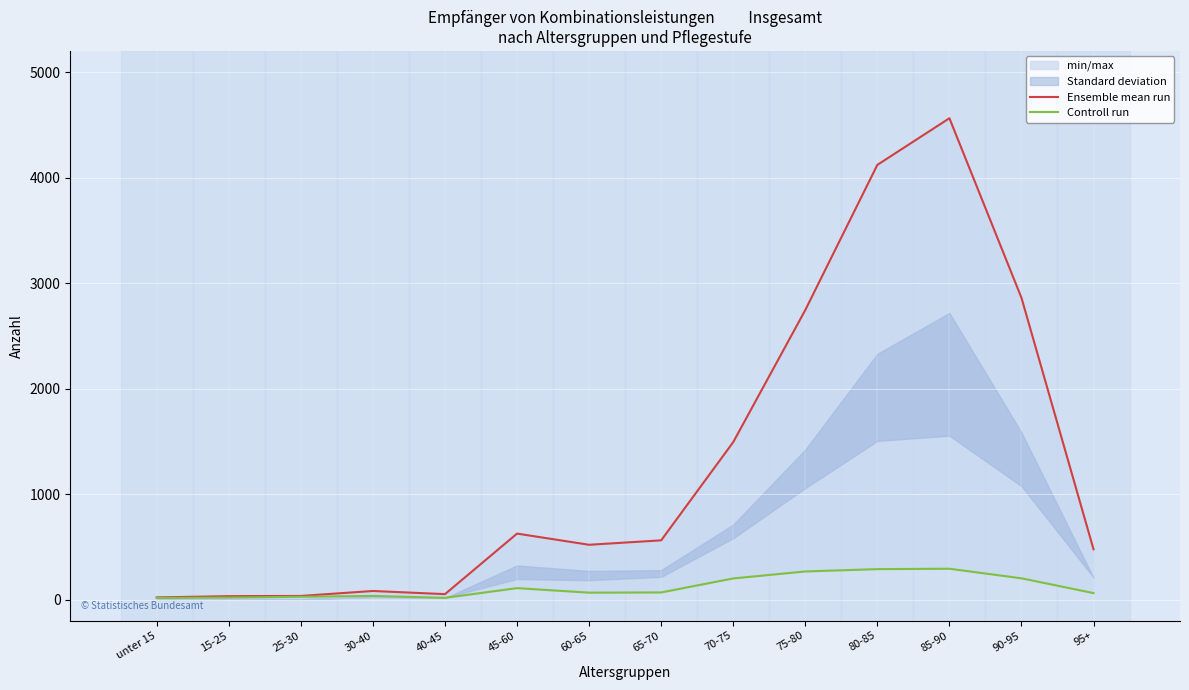

True or false: Controll run has a value of 67 at 65-70.

True